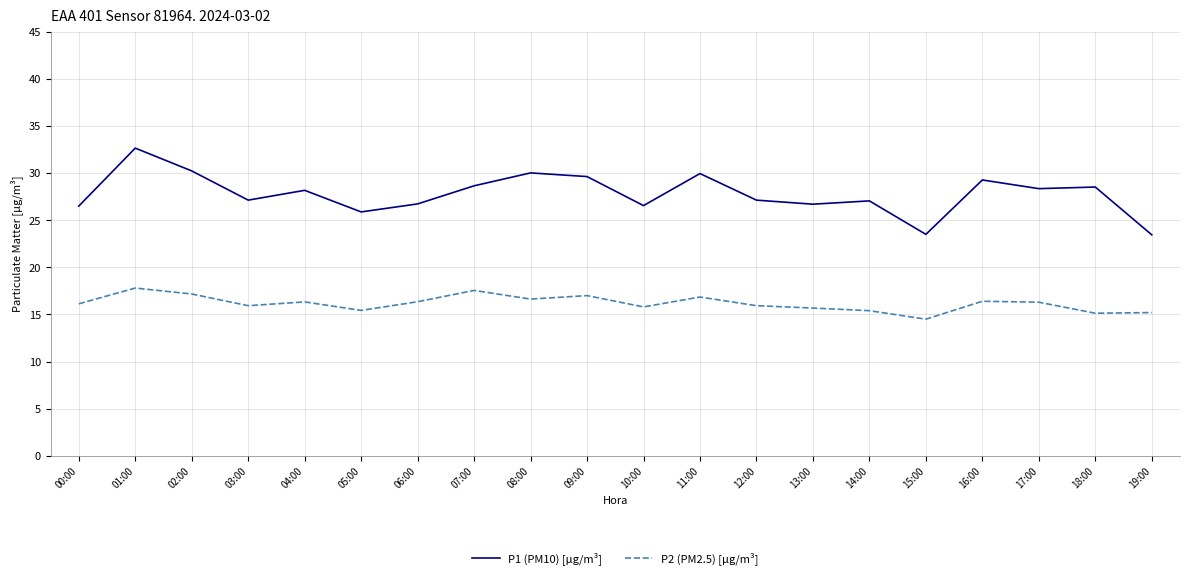

Is this an area chart (filled region under the line)?

No